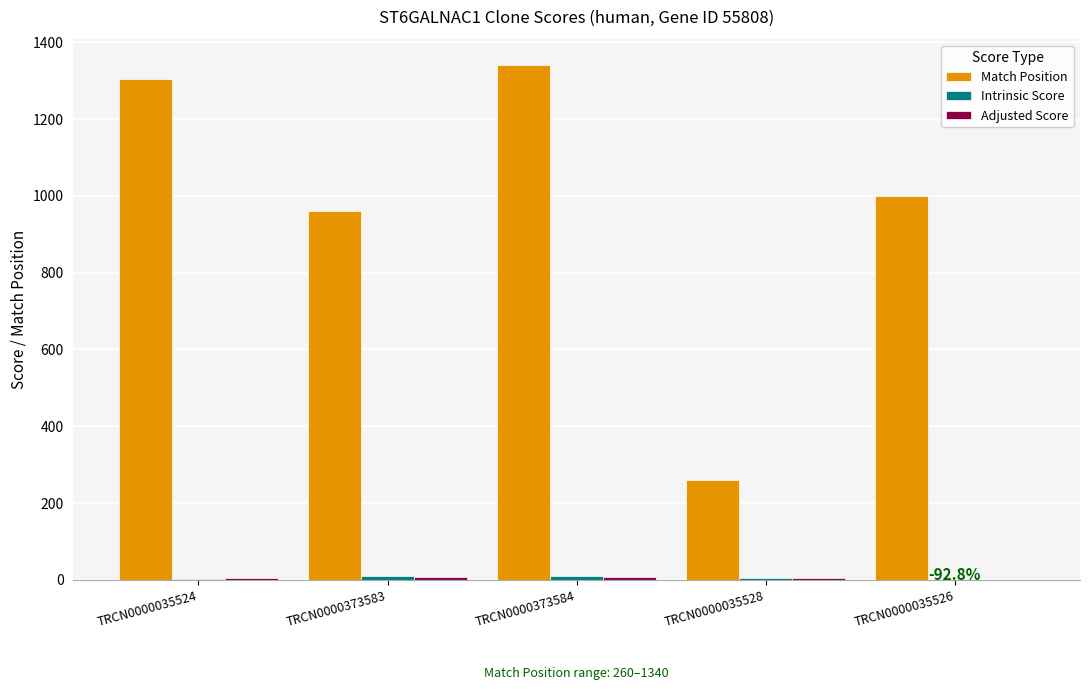

What is the spread (max minus min) of values at TRCN0000035526?

998.8